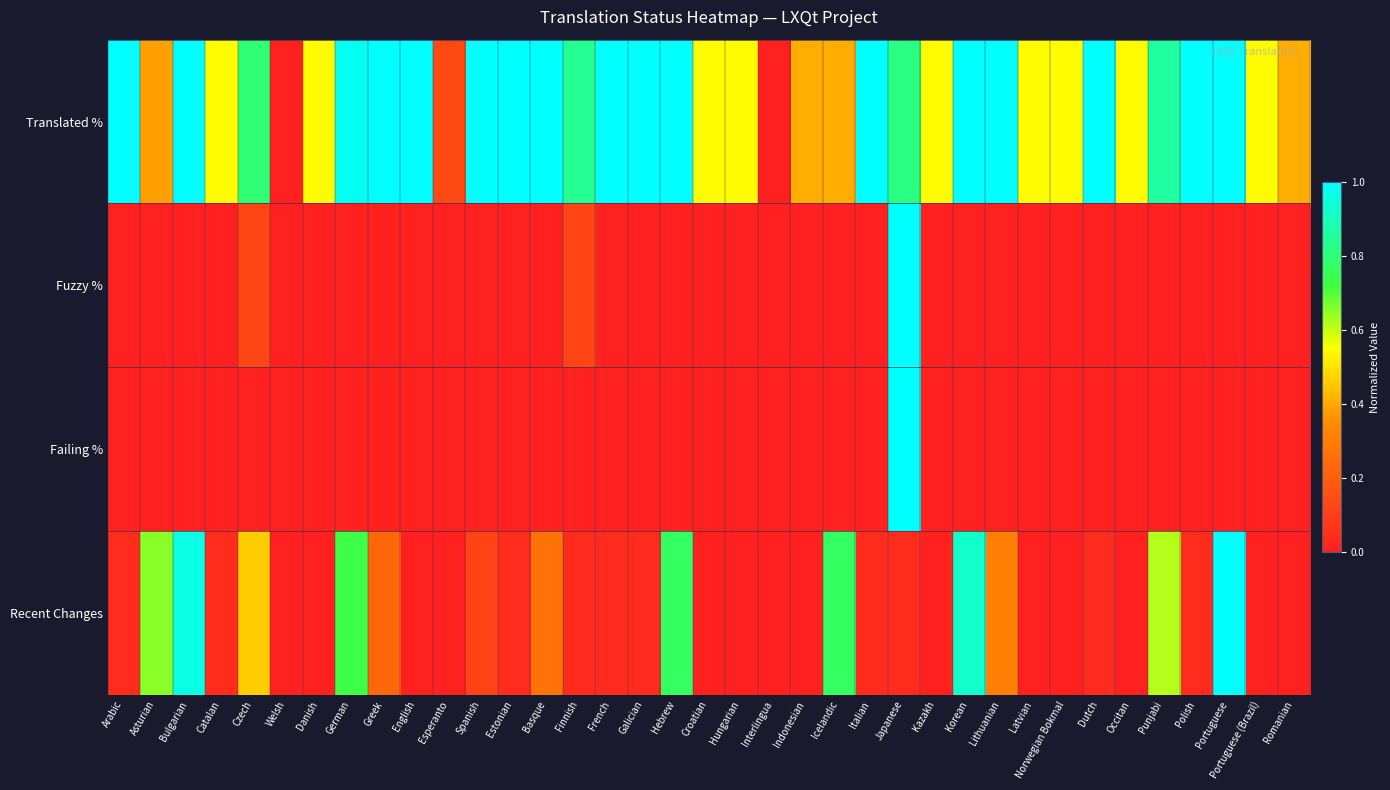

At how many categories does at least one series exceed 0?

35